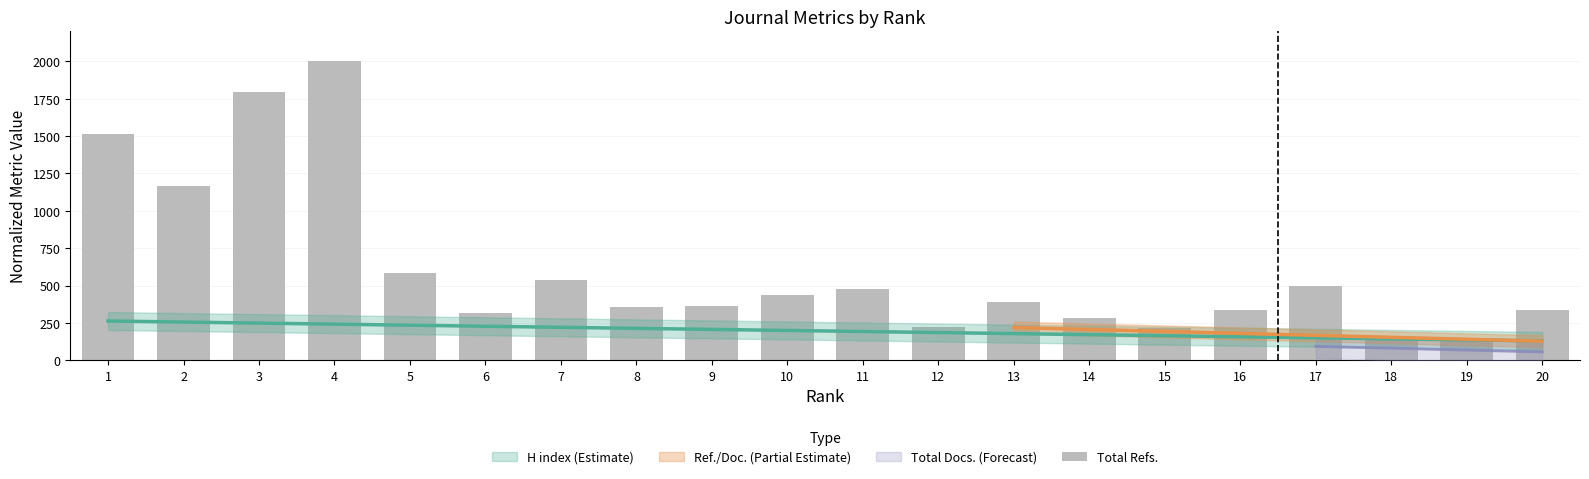

How many bars are there in total?

20